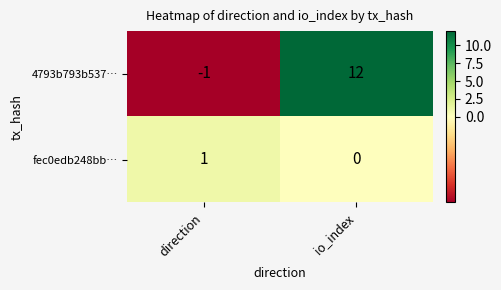

What is the maximum value shown in the chart?

12